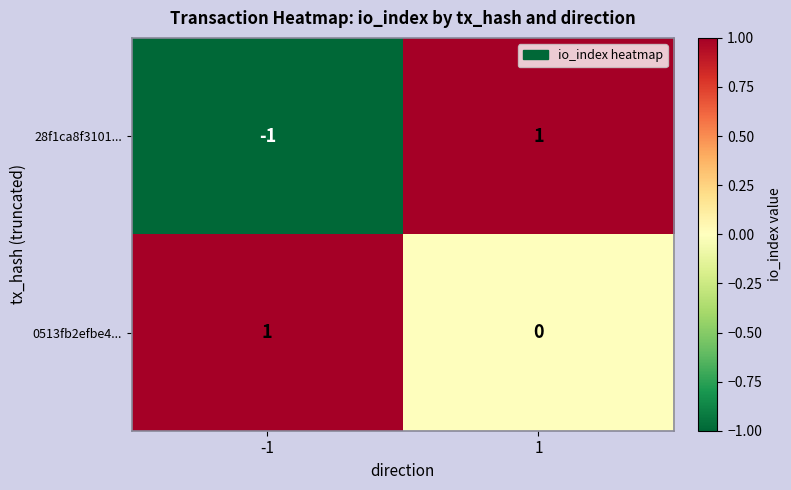

Rank the series at -1 from highest to lowest value.

0513fb2efbe4..., 28f1ca8f3101...